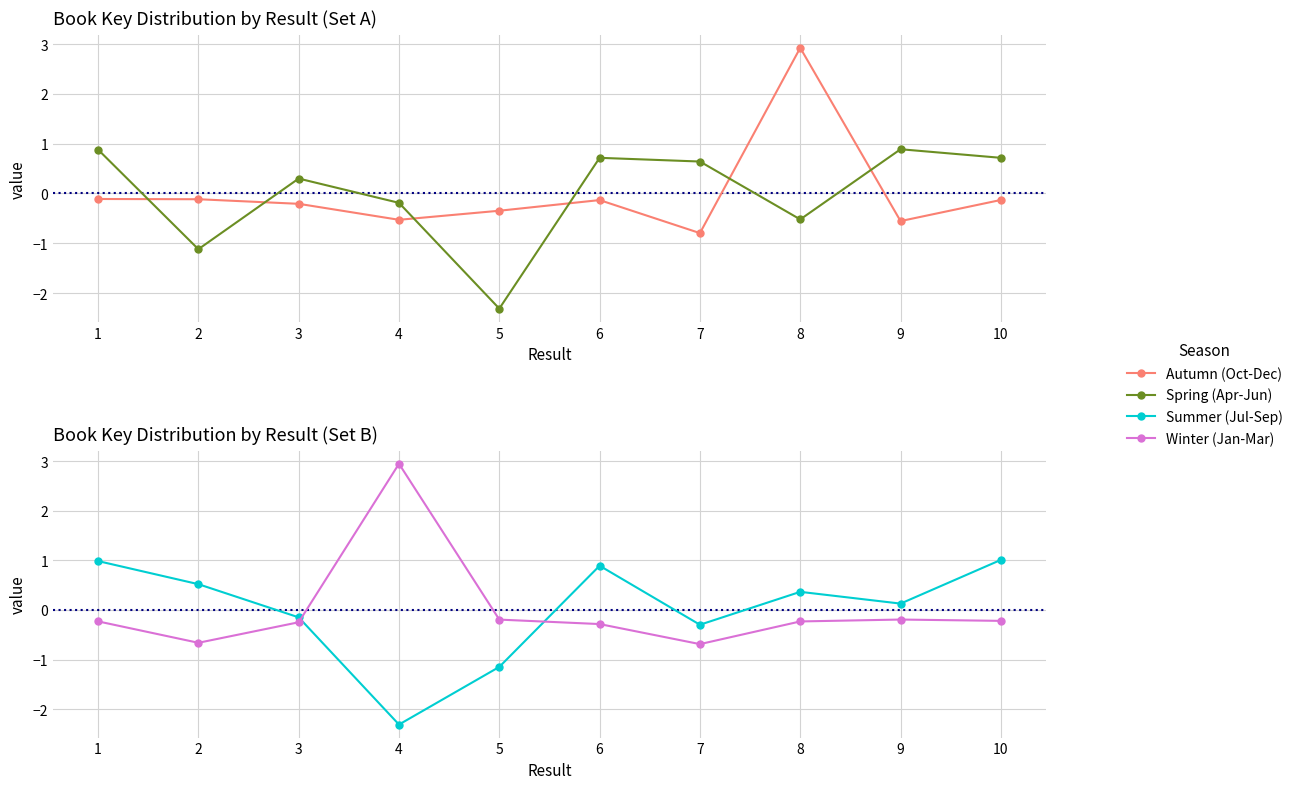

How many series are shown in this chart?

4